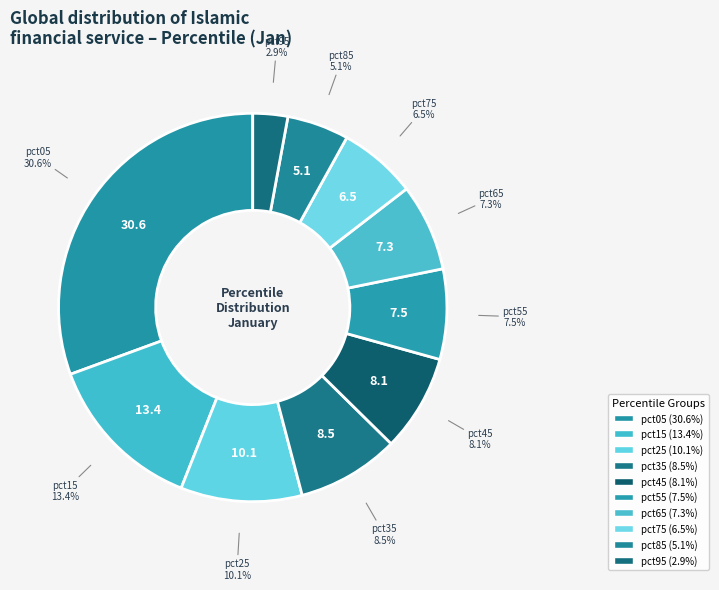

How many segments does this pie chart have?

10